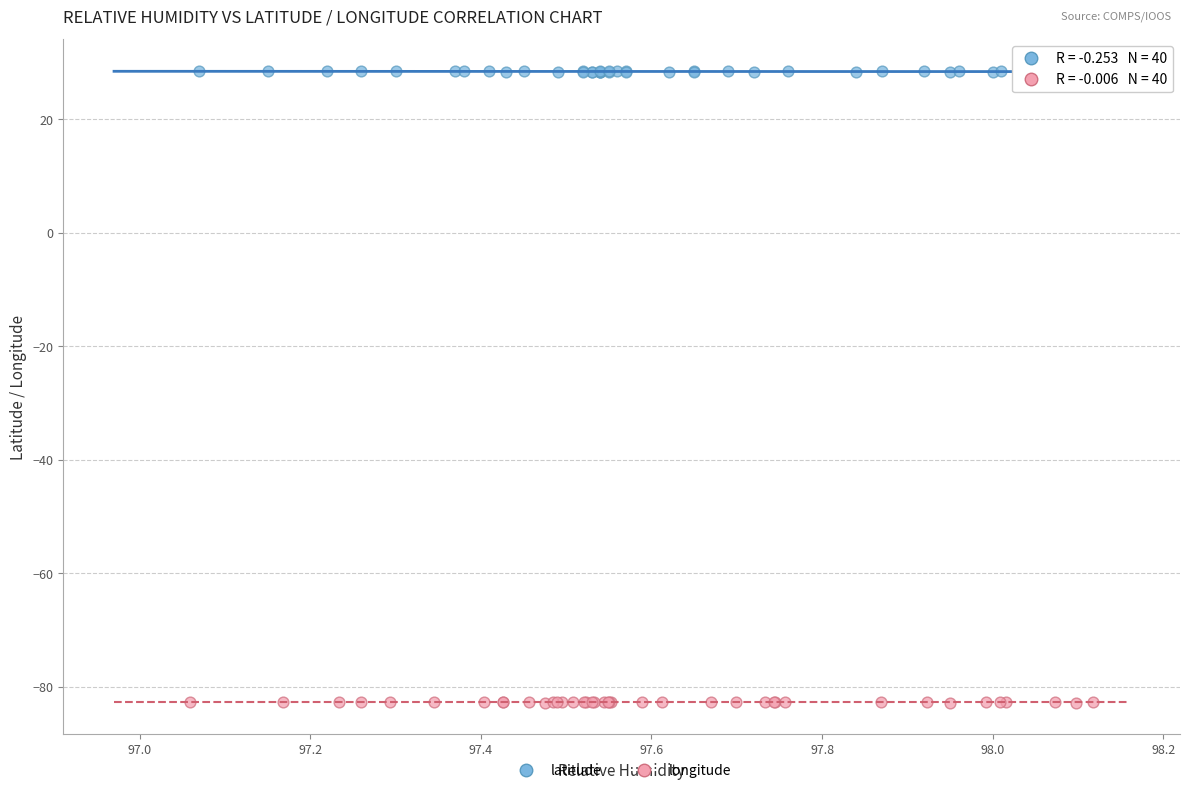

Which series reaches the minimum Y coordinate?

longitude